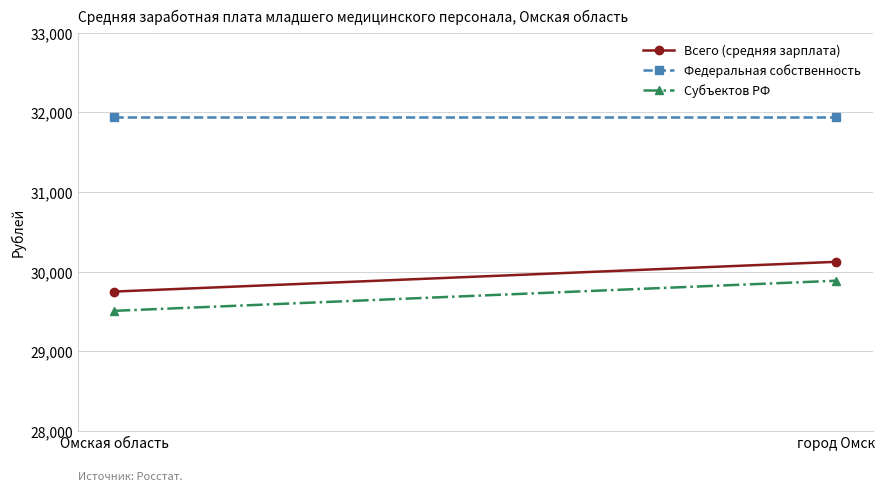

At Омская область, list the series in order from largest to smallest.

Федеральная собственность, Всего (средняя зарплата), Субъектов РФ